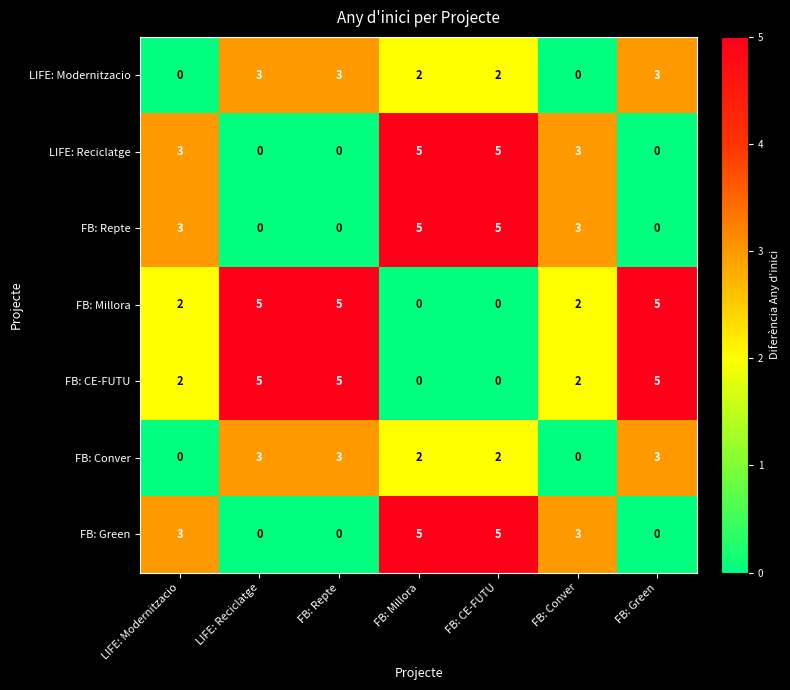

What is the spread (max minus min) of values at LIFE: Modernitzacio?

3